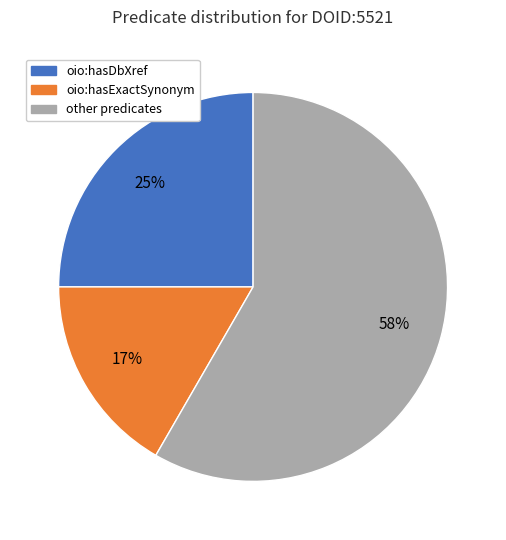

How many slices are in this pie chart?

3